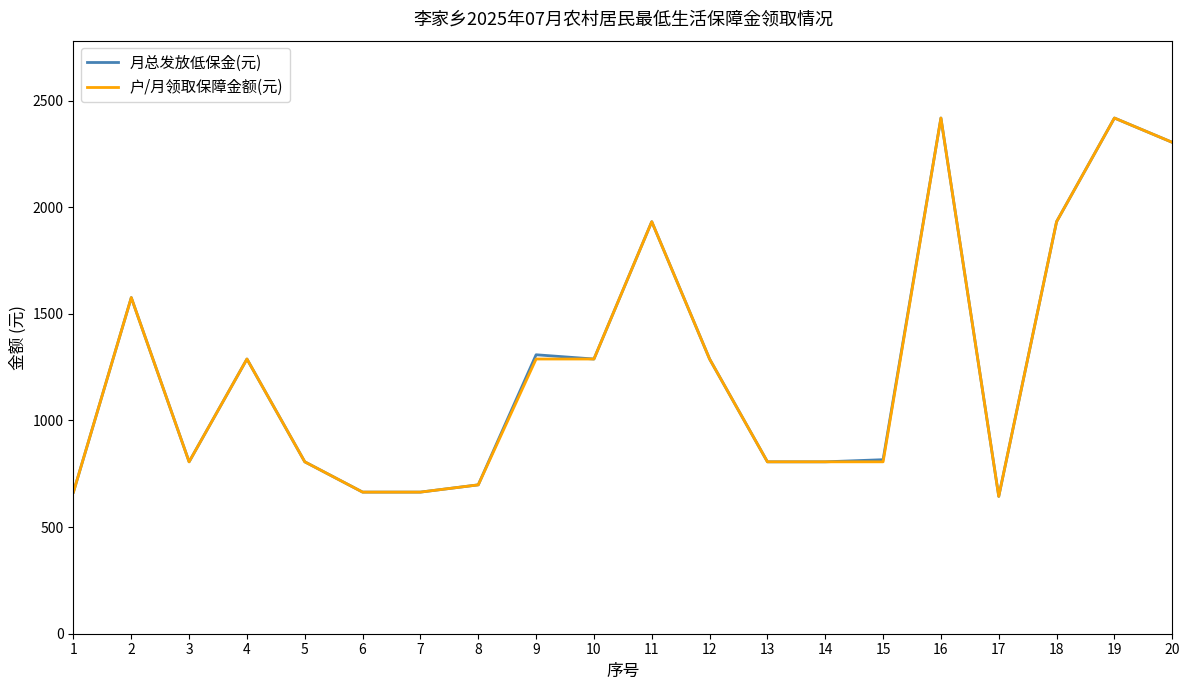

What is the minimum value for 户/月领取保障金额(元)?

644